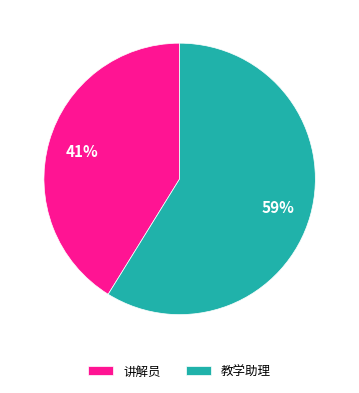

Which has a higher value, 讲解员 or 教学助理?

教学助理